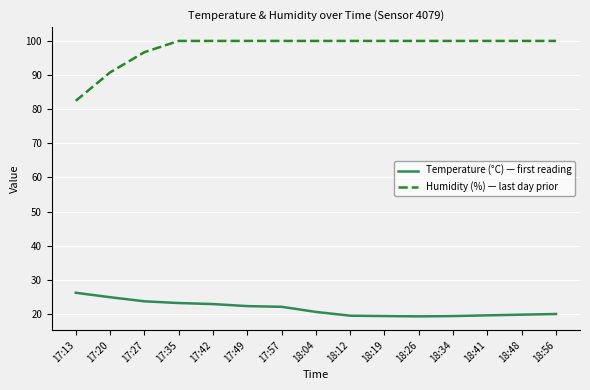

What is the greatest value displayed?

99.9